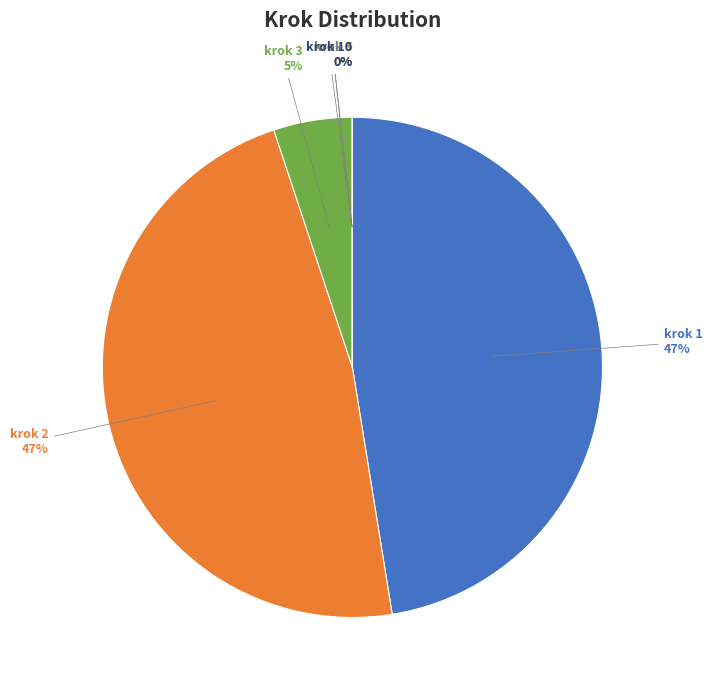

To the nearest percent, what is the difference between the largest and smallest slice percentages?

47%